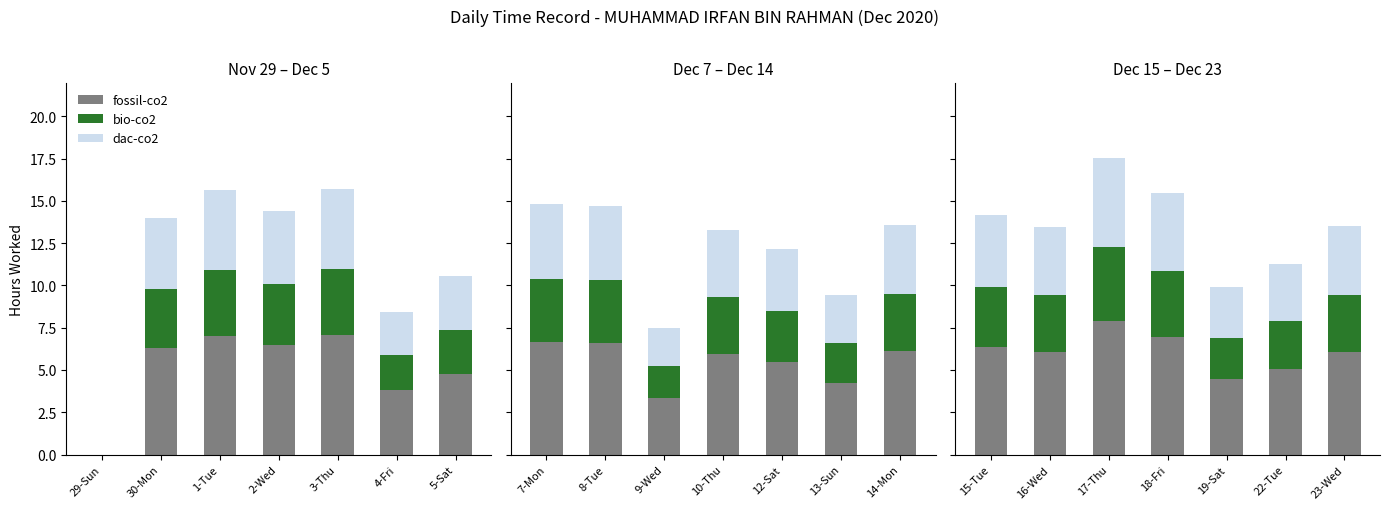

Is the value of fossil-co2 at 5-Sat greater than the value of dac-co2 at 1-Tue?

Yes